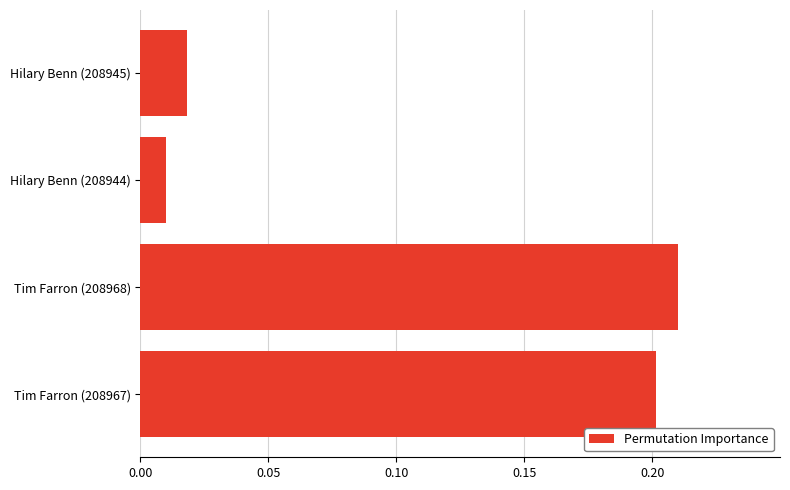

Does the chart contain any negative values?

No